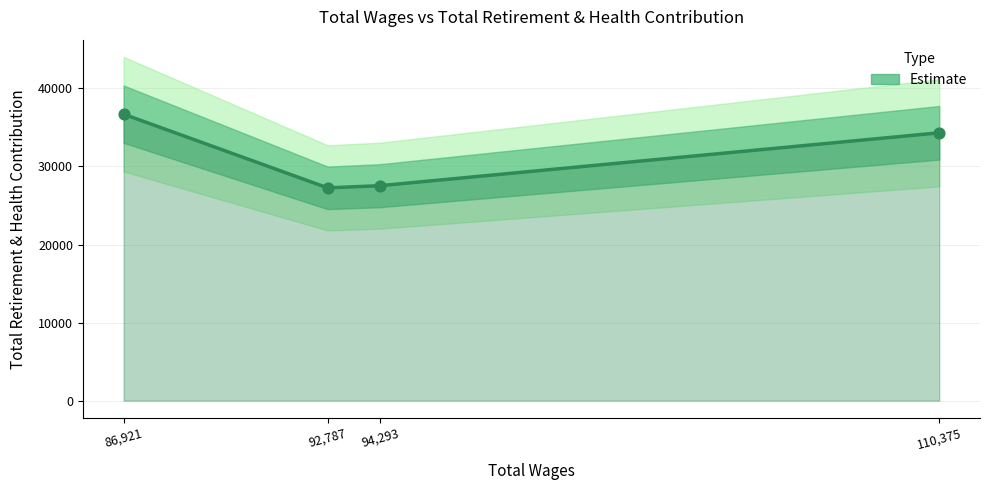

What is the change in value from 110375 to 86921?

+2387